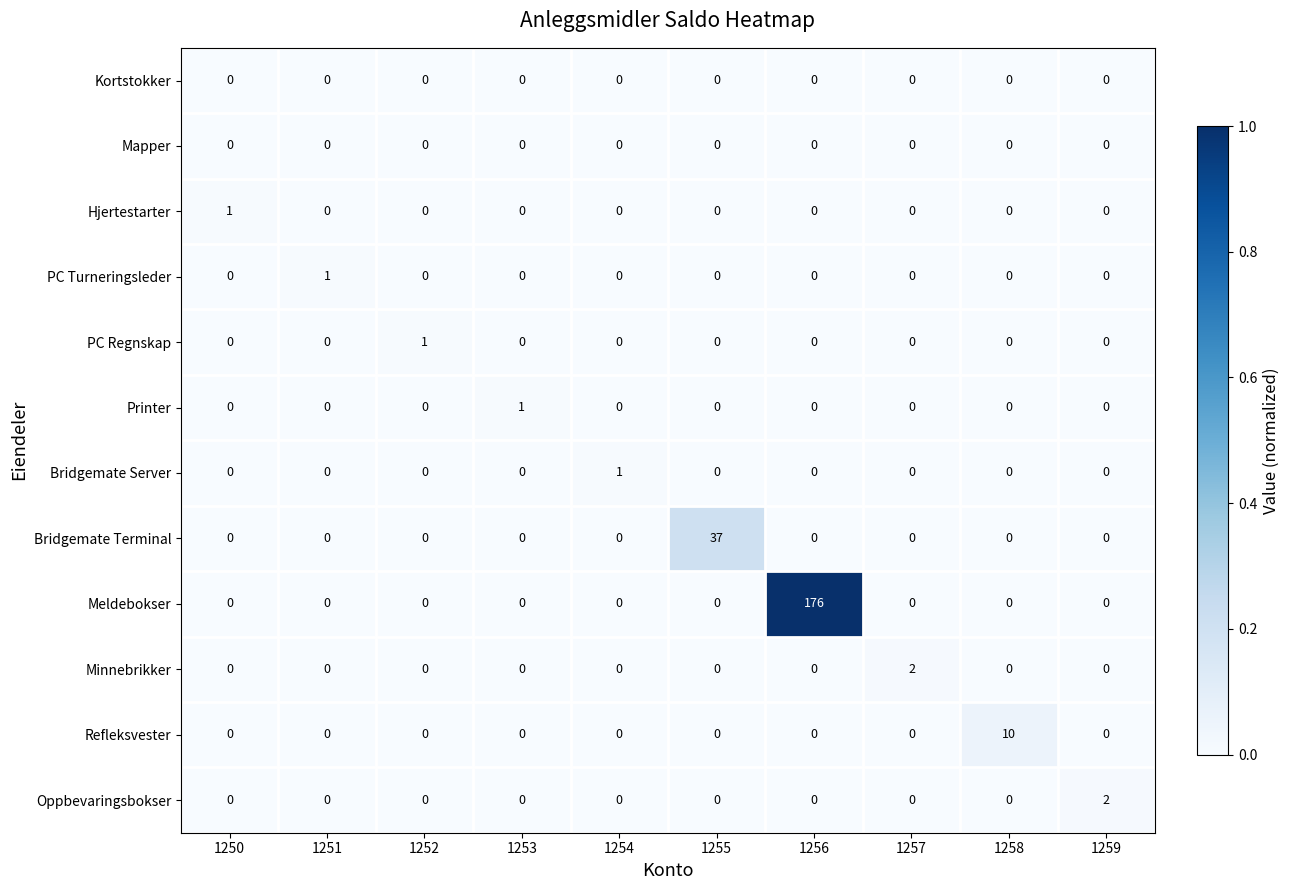

Which series has the largest total across all categories?

Meldebokser